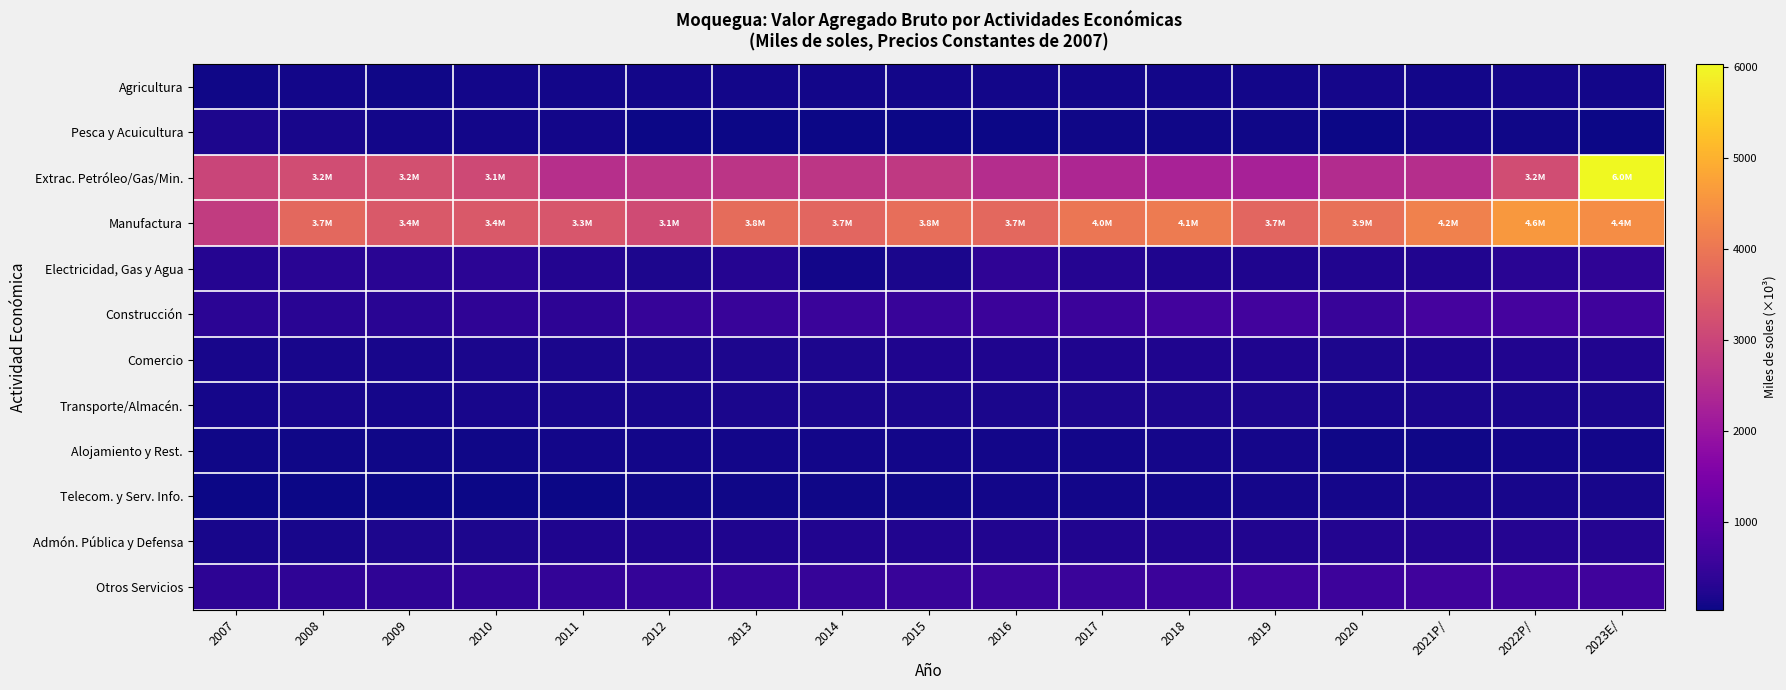

Reading right to left, what are all the values shown in this chart?

Agricultura: 2023E/=94.0	2022P/=106.7	2021P/=102.1	2020=110.0	2019=100.0	2018=94.0	2017=86.0	2016=83.0	2015=93.0	2014=89.2	2013=98.2	2012=86.2	2011=88.8	2010=81.6	2009=79.6	2008=84.4	2007=70.9
Pesca y Acuicultura: 2023E/=32.7	2022P/=73.4	2021P/=80.3	2020=41.4	2019=57.1	2018=57.7	2017=67.1	2016=44.2	2015=51.8	2014=53.1	2013=41.9	2012=53.0	2011=102.0	2010=87.8	2009=83.7	2008=132.7	2007=187.3
Extrac. Petróleo/Gas/Min.: 2023E/=6032.5	2022P/=3160.7	2021P/=2518.5	2020=2479.9	2019=2237.3	2018=2278.5	2017=2366.6	2016=2516.2	2015=2766.6	2014=2699.8	2013=2667.6	2012=2668.1	2011=2543.0	2010=3099.9	2009=3241.6	2008=3160.1	2007=2988.1
Manufactura: 2023E/=4414.2	2022P/=4593.1	2021P/=4193.9	2020=3877.1	2019=3688.3	2018=4065.2	2017=3982.7	2016=3734.1	2015=3842.5	2014=3675.4	2013=3802.8	2012=3143.7	2011=3346.5	2010=3416.2	2009=3427.3	2008=3712.7	2007=2816.5
Electricidad, Gas y Agua: 2023E/=399.6	2022P/=316.9	2021P/=230.2	2020=220.5	2019=219.9	2018=218.8	2017=286.1	2016=392.1	2015=154.9	2014=97.5	2013=274.3	2012=182.1	2011=248.1	2010=354.2	2009=315.0	2008=327.3	2007=269.1
Construcción: 2023E/=599.7	2022P/=698.2	2021P/=709.5	2020=524.3	2019=654.0	2018=664.5	2017=548.9	2016=549.3	2015=513.0	2014=530.4	2013=523.8	2012=478.7	2011=383.8	2010=399.0	2009=331.9	2008=323.9	2007=339.9
Comercio: 2023E/=228.4	2022P/=225.2	2021P/=217.7	2020=187.6	2019=214.6	2018=209.5	2017=204.9	2016=201.9	2015=197.6	2014=190.2	2013=184.5	2012=175.8	2011=163.8	2010=153.3	2009=138.2	2008=141.5	2007=128.6
Transporte/Almacén.: 2023E/=169.6	2022P/=166.6	2021P/=158.0	2020=141.4	2019=190.2	2018=184.5	2017=176.8	2016=168.9	2015=162.7	2014=157.9	2013=154.7	2012=148.2	2011=145.0	2010=134.7	2009=125.3	2008=131.8	2007=125.6
Alojamiento y Rest.: 2023E/=98.2	2022P/=96.6	2021P/=79.5	2020=56.9	2019=110.0	2018=104.9	2017=101.8	2016=99.6	2015=98.0	2014=95.3	2013=93.1	2012=87.3	2011=80.3	2010=73.5	2009=68.6	2008=68.0	2007=62.1
Telecom. y Serv. Info.: 2023E/=133.7	2022P/=134.0	2021P/=129.4	2020=115.3	2019=107.5	2018=99.4	2017=95.4	2016=85.1	2015=76.4	2014=69.2	2013=64.1	2012=59.2	2011=51.1	2010=46.5	2009=41.0	2008=38.9	2007=33.2
Admón. Pública y Defensa: 2023E/=274.4	2022P/=270.8	2021P/=262.9	2020=247.5	2019=241.2	2018=238.8	2017=235.9	2016=229.6	2015=227.8	2014=225.0	2013=218.6	2012=216.9	2011=200.0	2010=194.1	2009=178.2	2008=148.2	2007=133.7
Otros Servicios: 2023E/=636.6	2022P/=634.8	2021P/=636.9	2020=582.3	2019=596.6	2018=569.8	2017=544.4	2016=531.5	2015=509.6	2014=488.4	2013=475.0	2012=457.5	2011=432.9	2010=416.4	2009=406.0	2008=394.2	2007=370.0